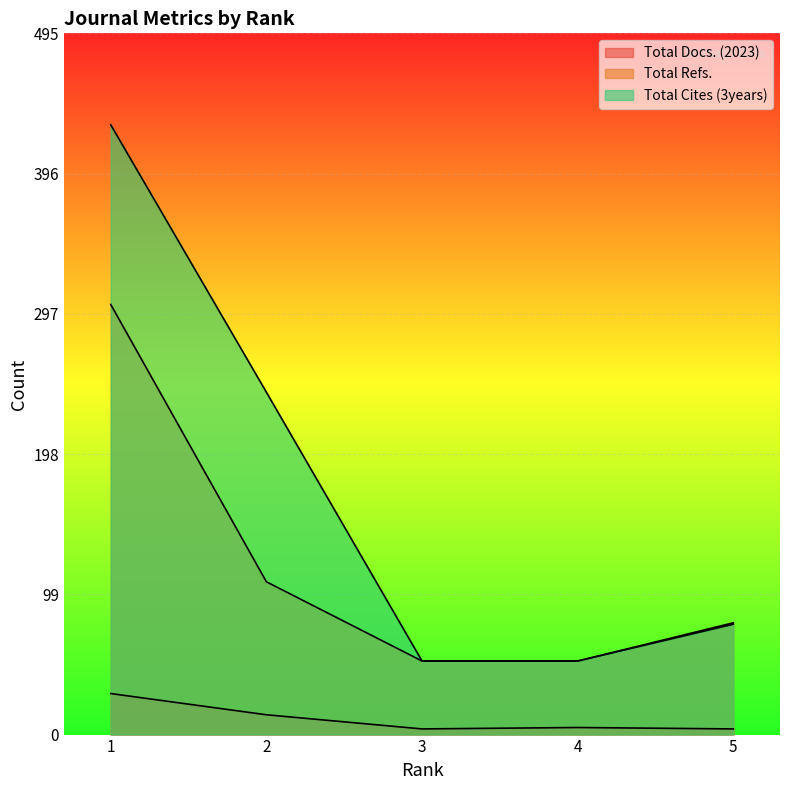

Is the value of Total Cites (3years) at 2 greater than the value of Total Docs. (2023) at 1?

Yes